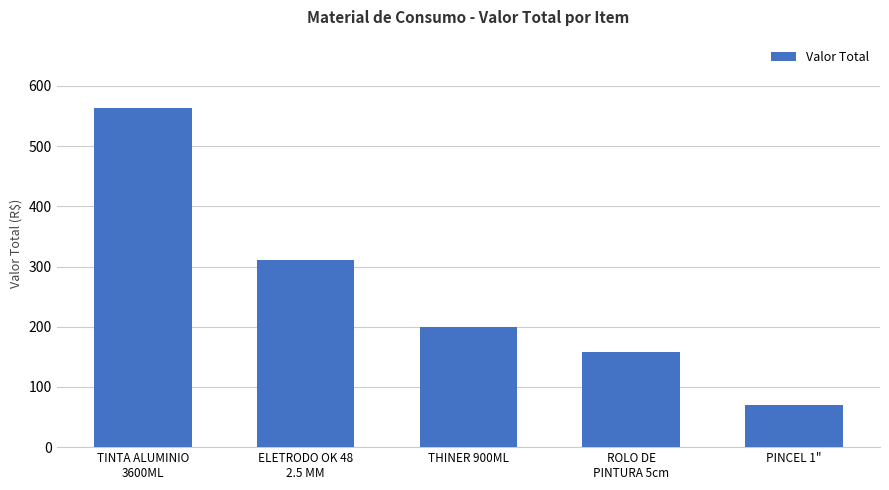

How many data points are above 199?

3